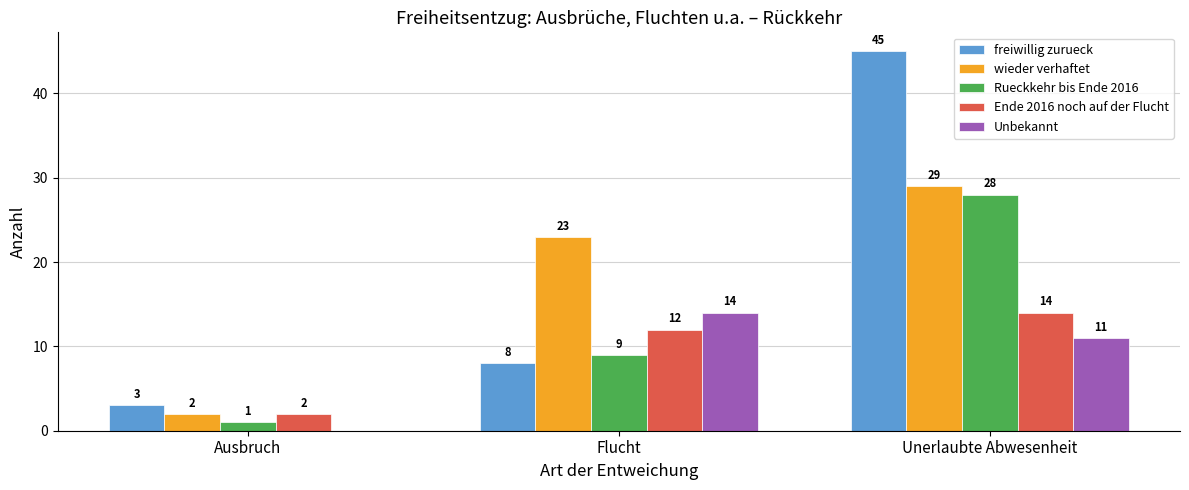

What is the total value across all series at Ausbruch?

8